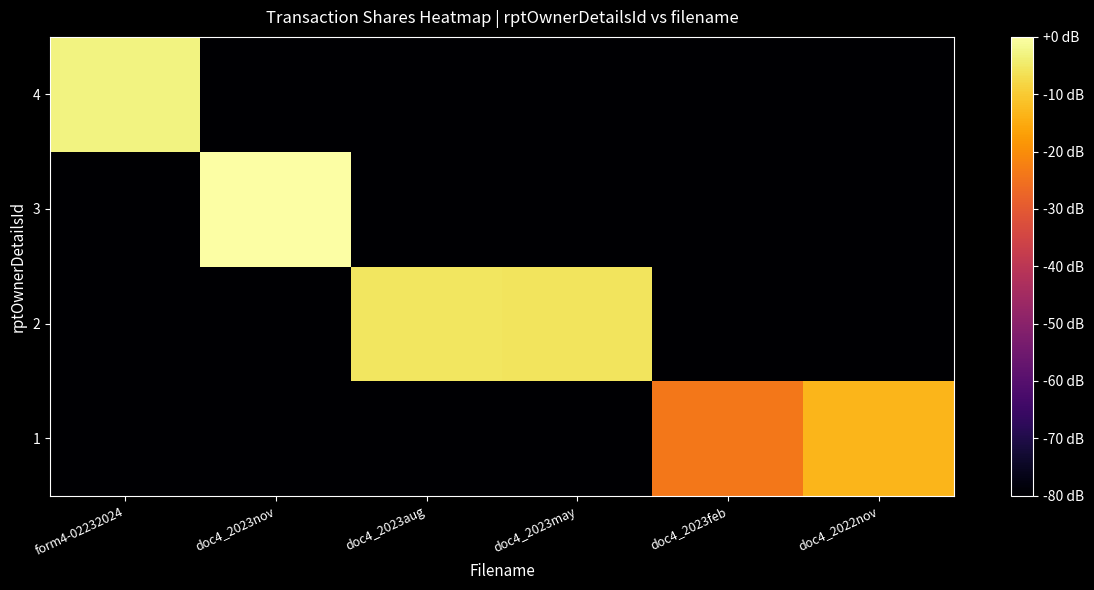

Between form4-02232024 and doc4_2023may, which is larger?

form4-02232024